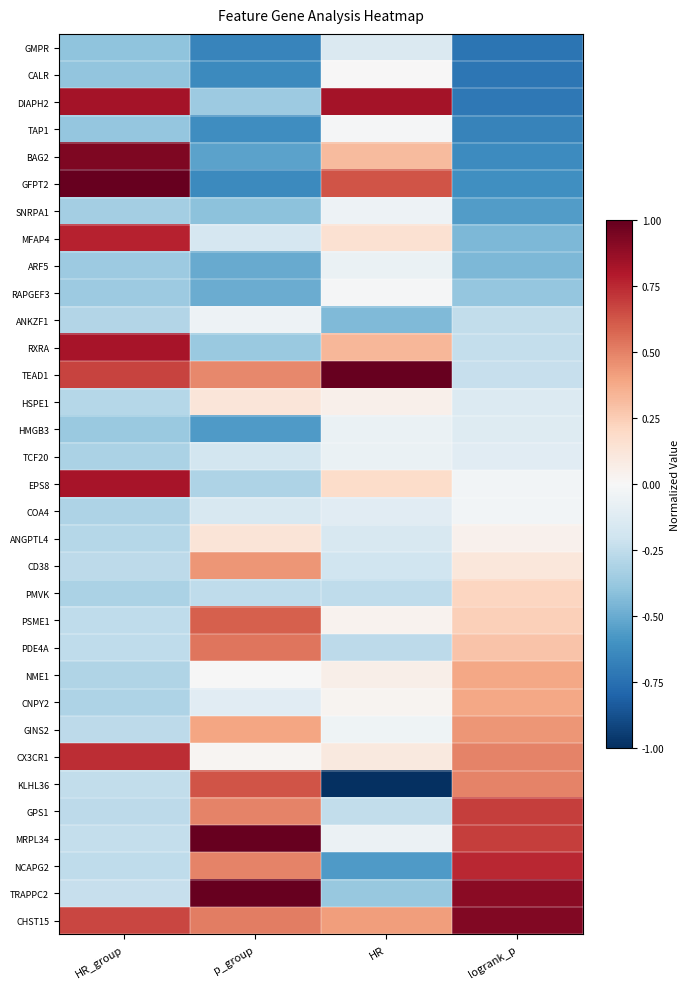

Which has a higher value, HR or HR_group?

HR